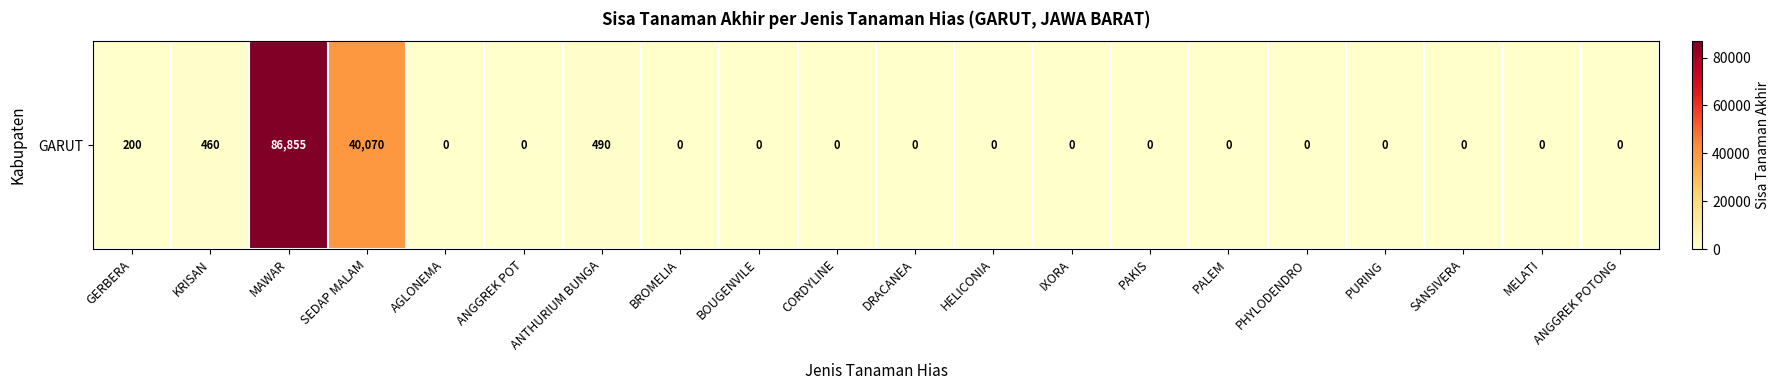

What is the maximum value shown in the chart?

86855